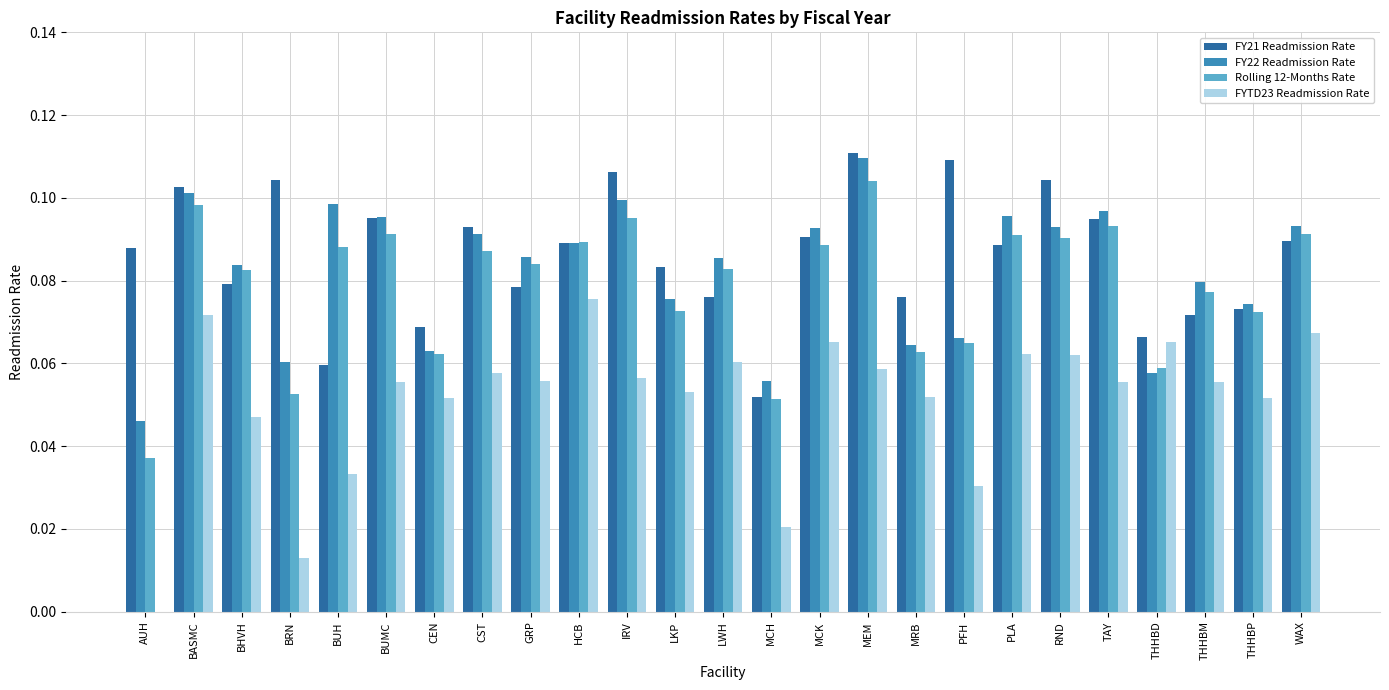

The value of Rolling 12-Months Rate at MEM is 0.1. True or false?

True